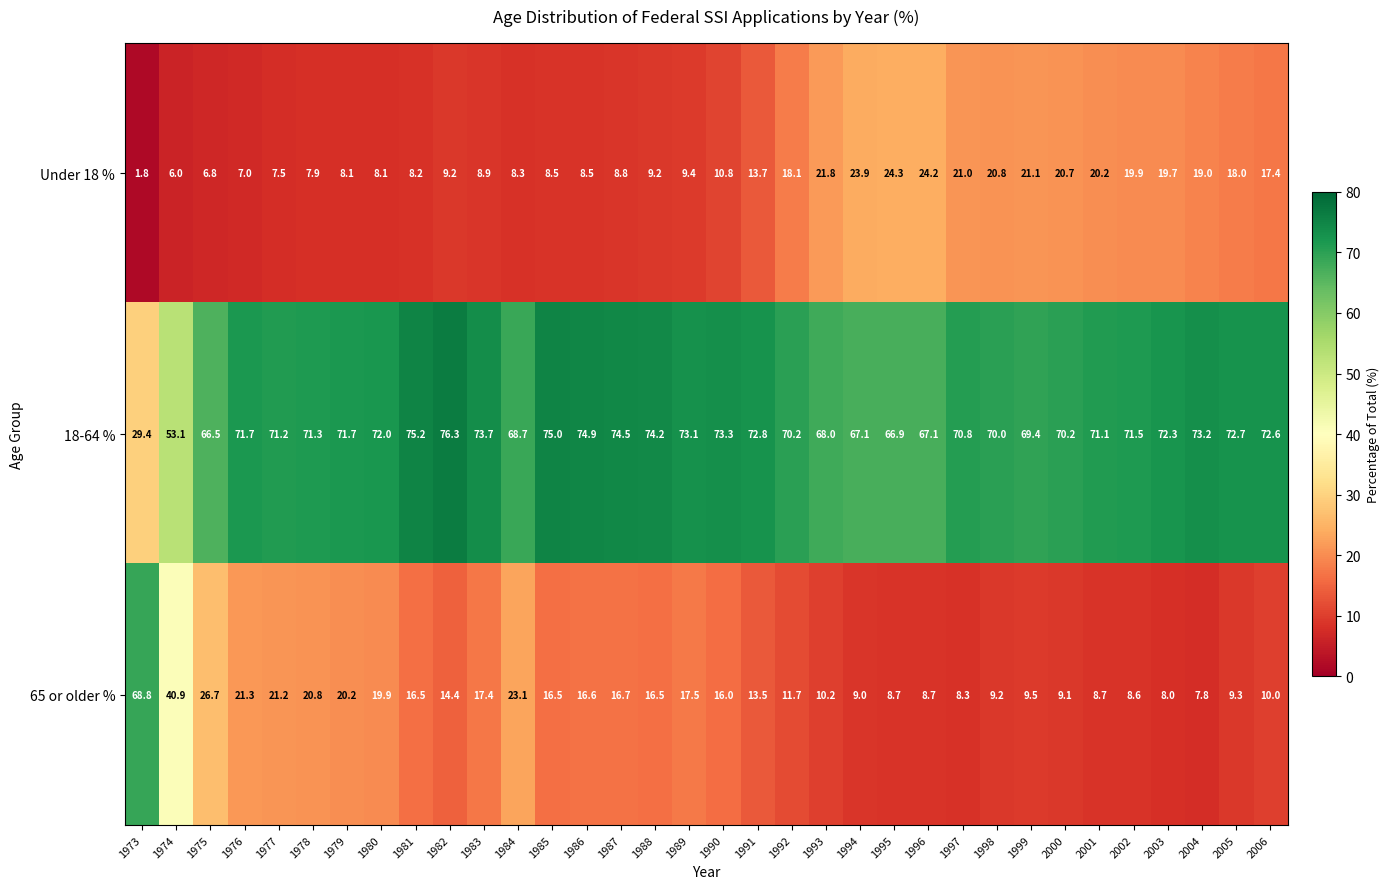

How many categories are shown in the chart?

34